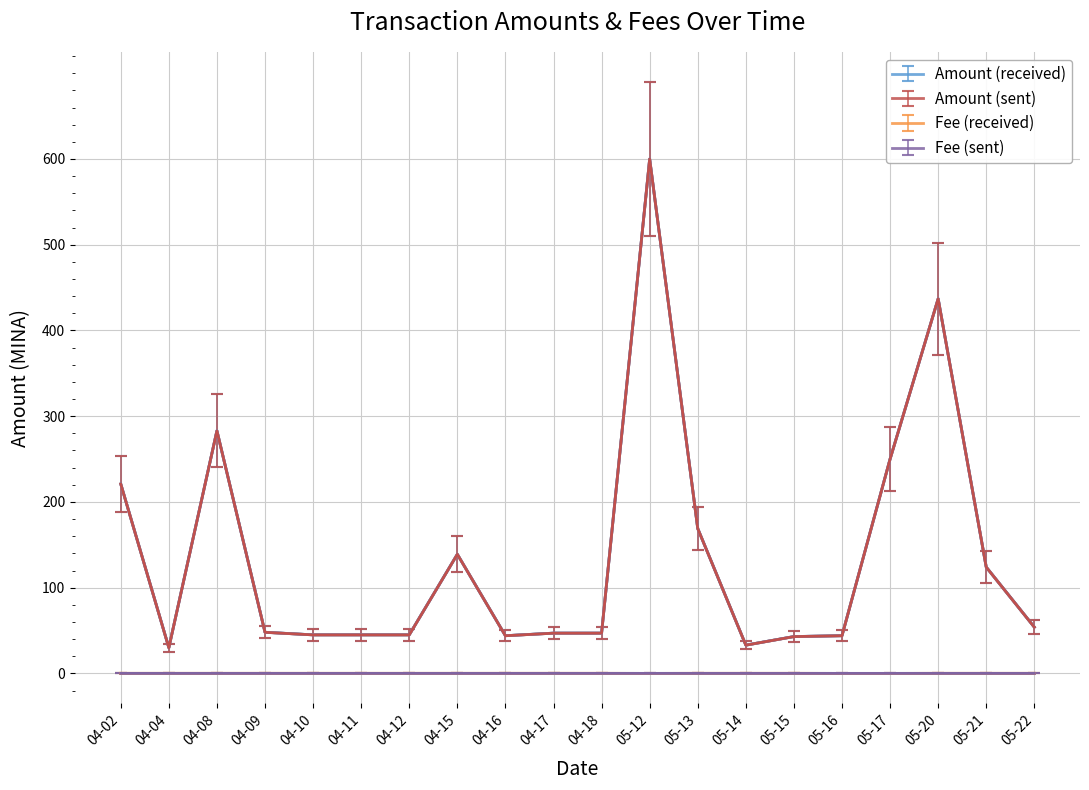

Where is Amount (received) nearest to the value 315?

04-08